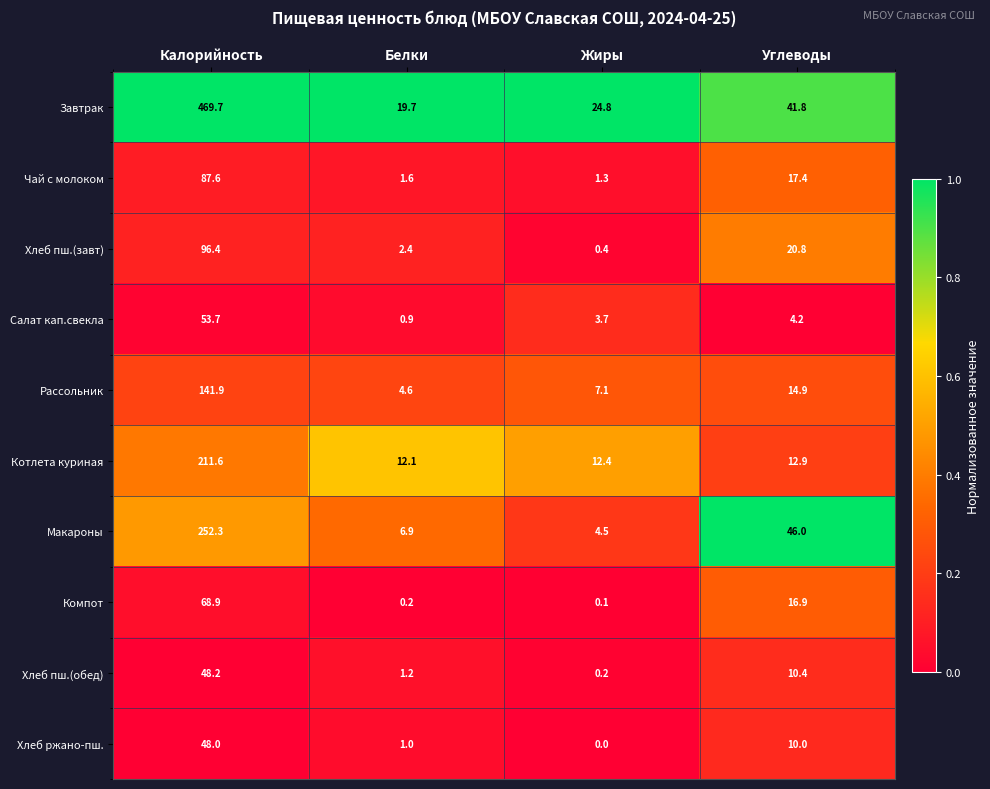

Between Жиры and Углеводы, which series saw the biggest shift?

Макароны